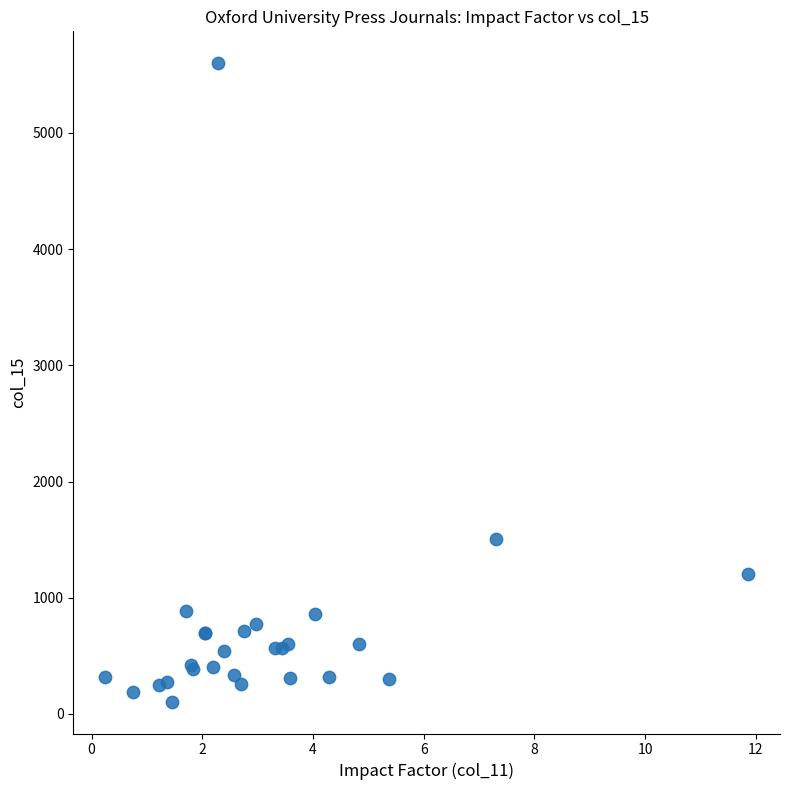

What Y value in the scatter plot is closest to 2853?

1508